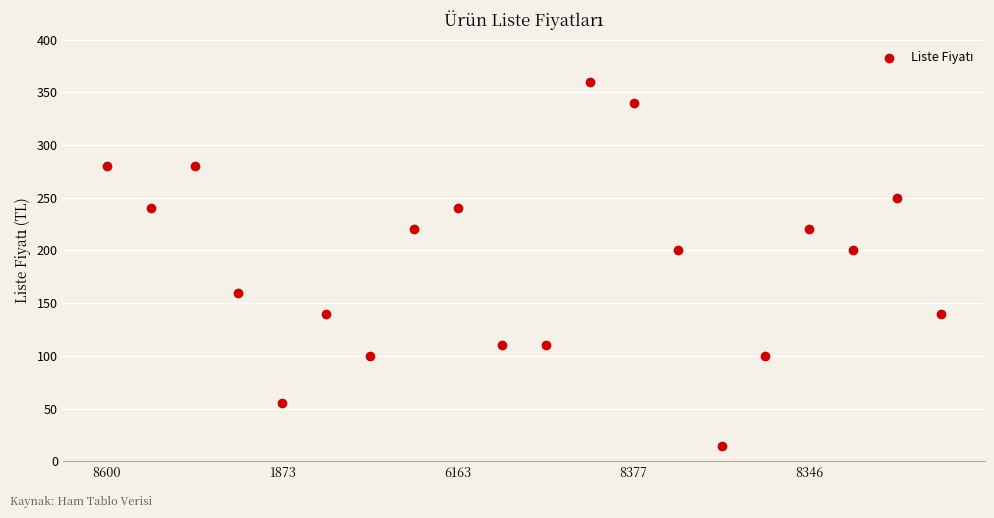

What is the range of Y values (max minus min)?

345